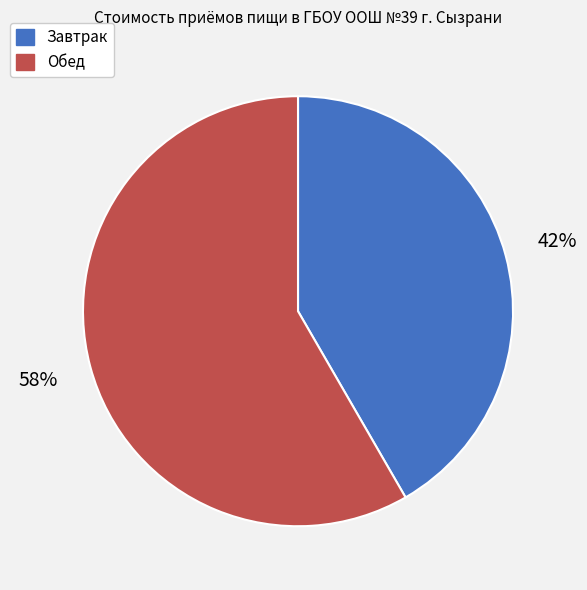

How many slices are in this pie chart?

2